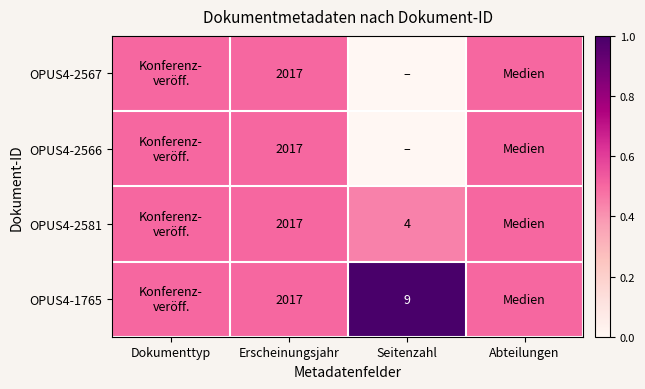

At which category is the sum across all series the highest?

Dokumenttyp